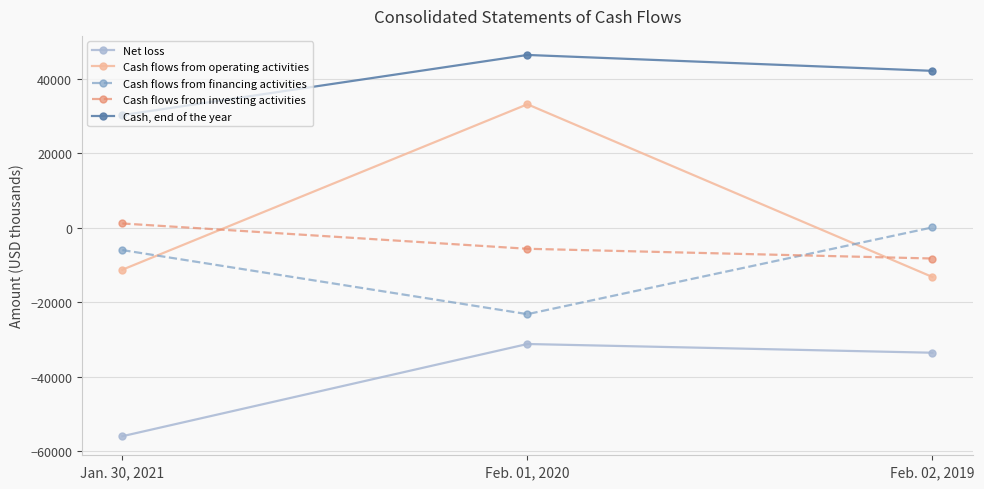

What is the approximate value of Cash, end of the year at Jan. 30, 2021, to the nearest 10?

30200